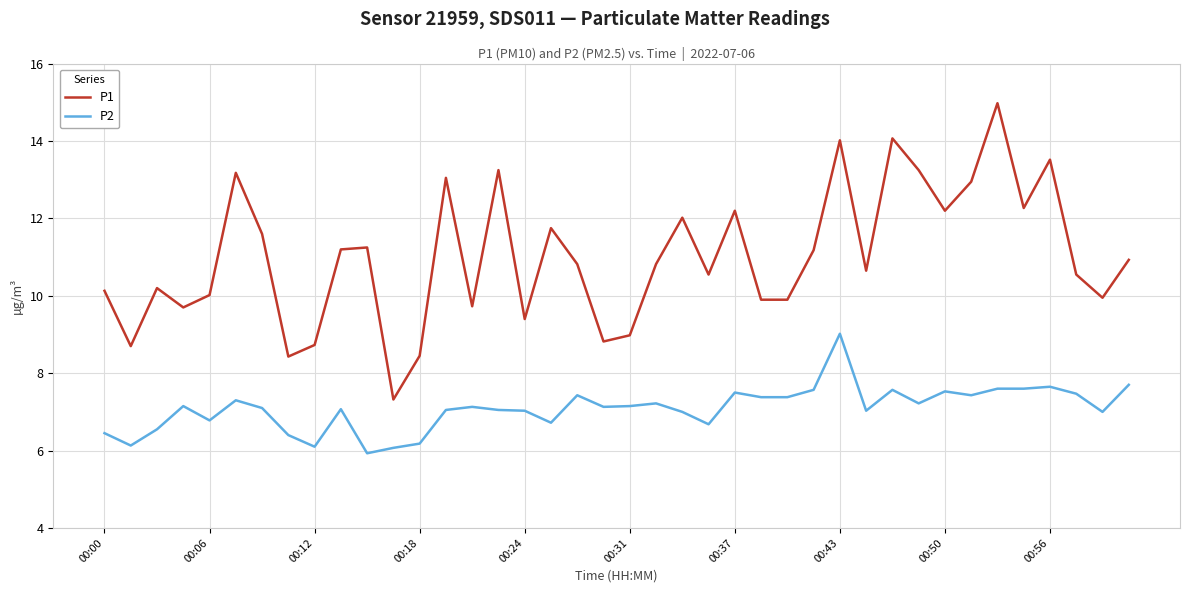

True or false: P2 and P1 intersect in this chart.

False